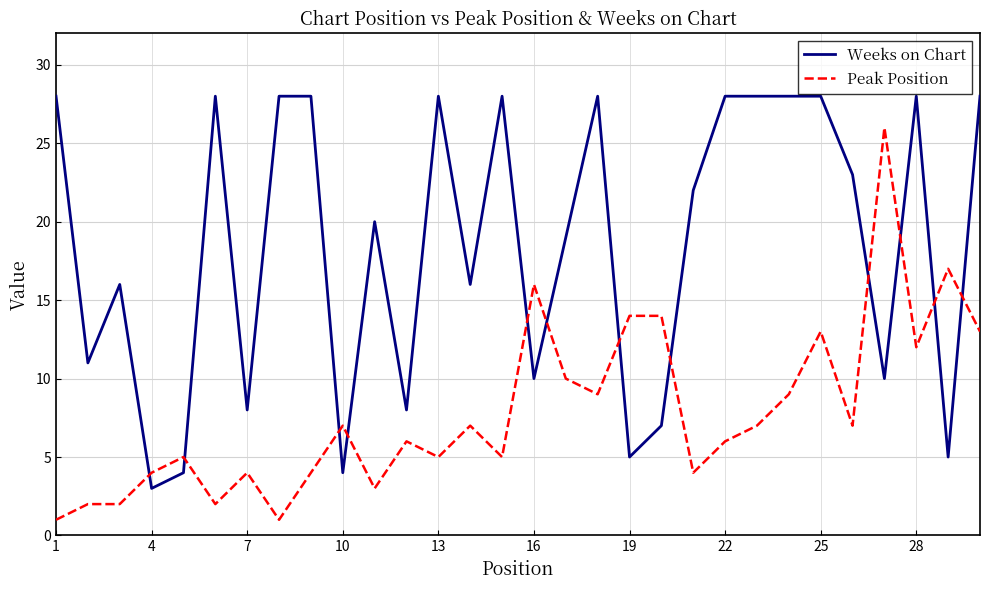

How many lines are shown in the chart?

2